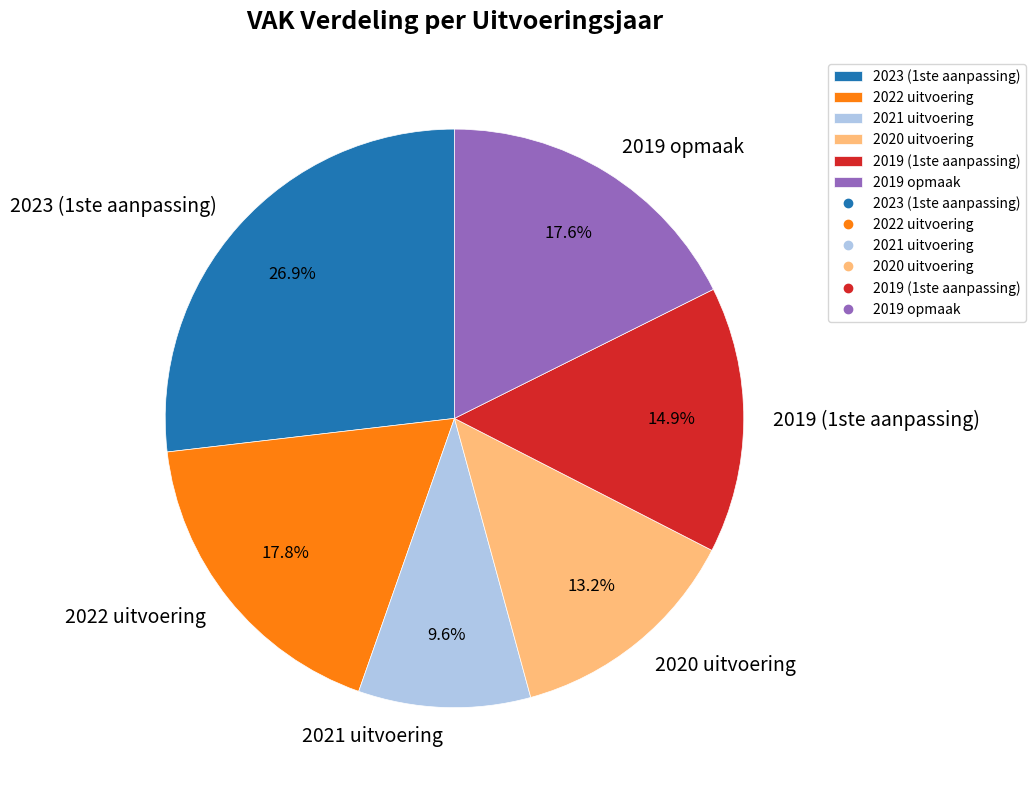

Is there a majority slice in this chart?

No